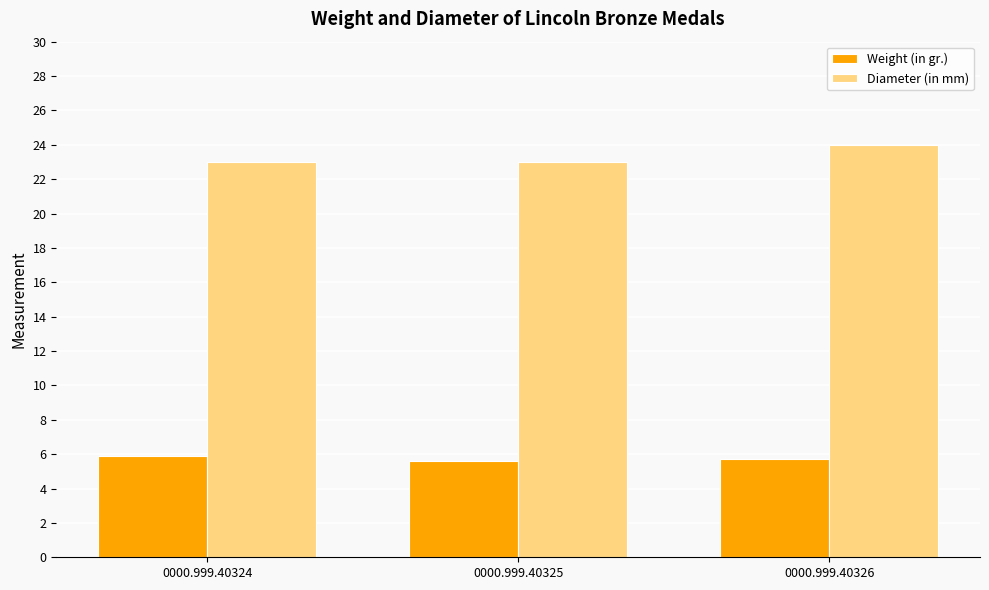

What is the difference between the highest and lowest values at 0000.999.40325?

17.4